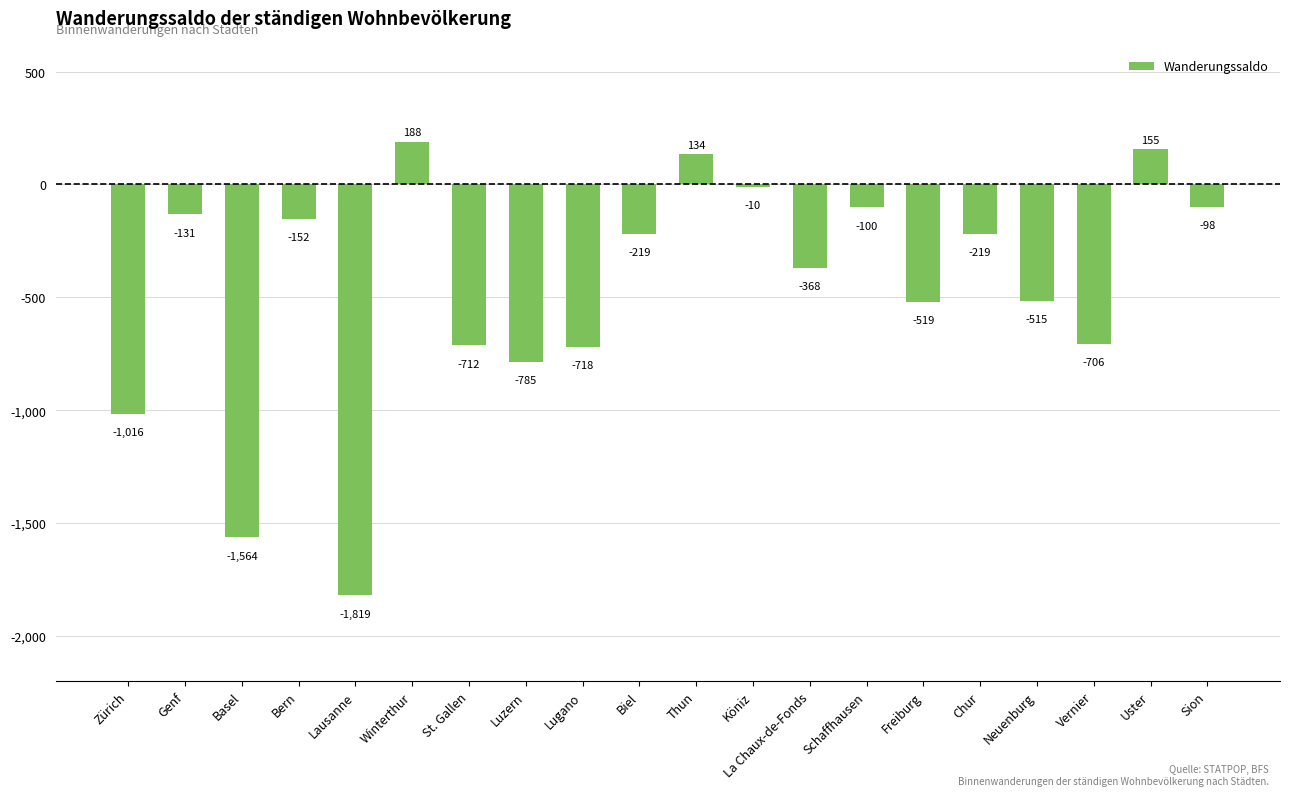

How many values are below zero?

17